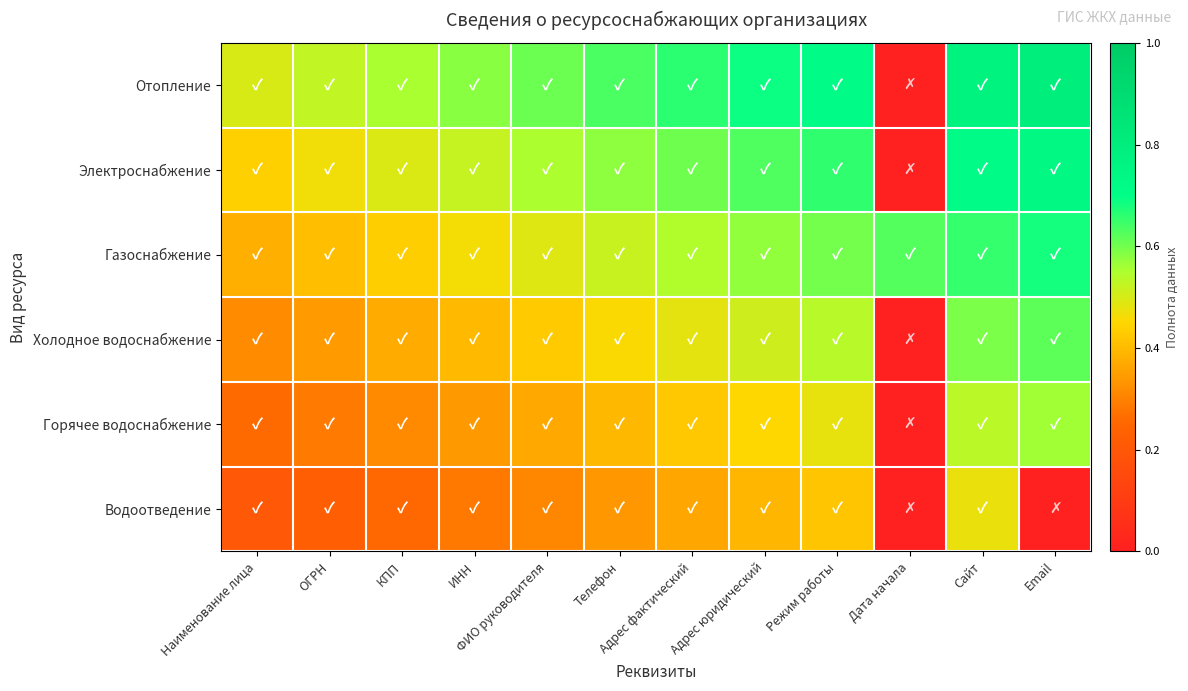

Rank the series at Адрес фактический from highest to lowest value.

Отопление, Электроснабжение, Газоснабжение, Холодное водоснабжение, Горячее водоснабжение, Водоотведение